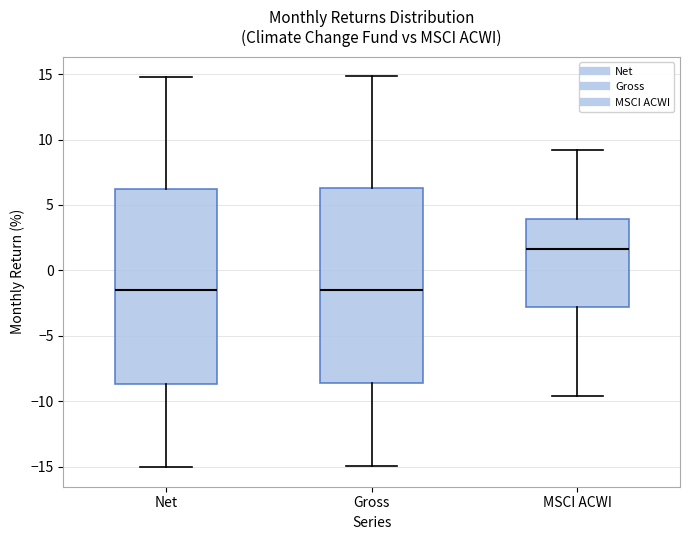

Where does the lower whisker of the box for Net end on the y-axis? The values are not printed on the chart, so give them approximately, as read against the axis.

-15.0